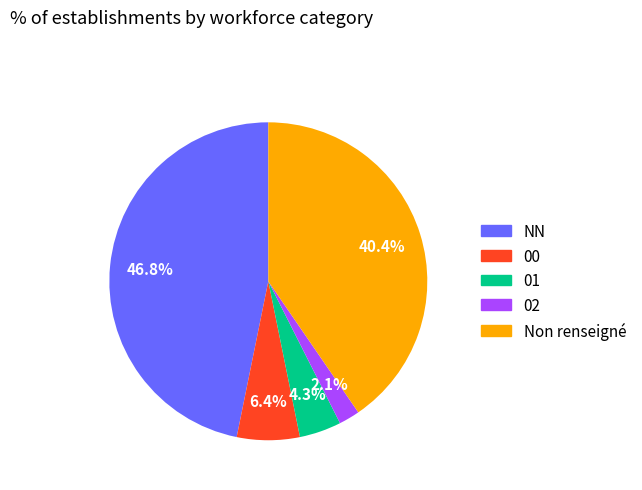

Which slice is the smallest?

02